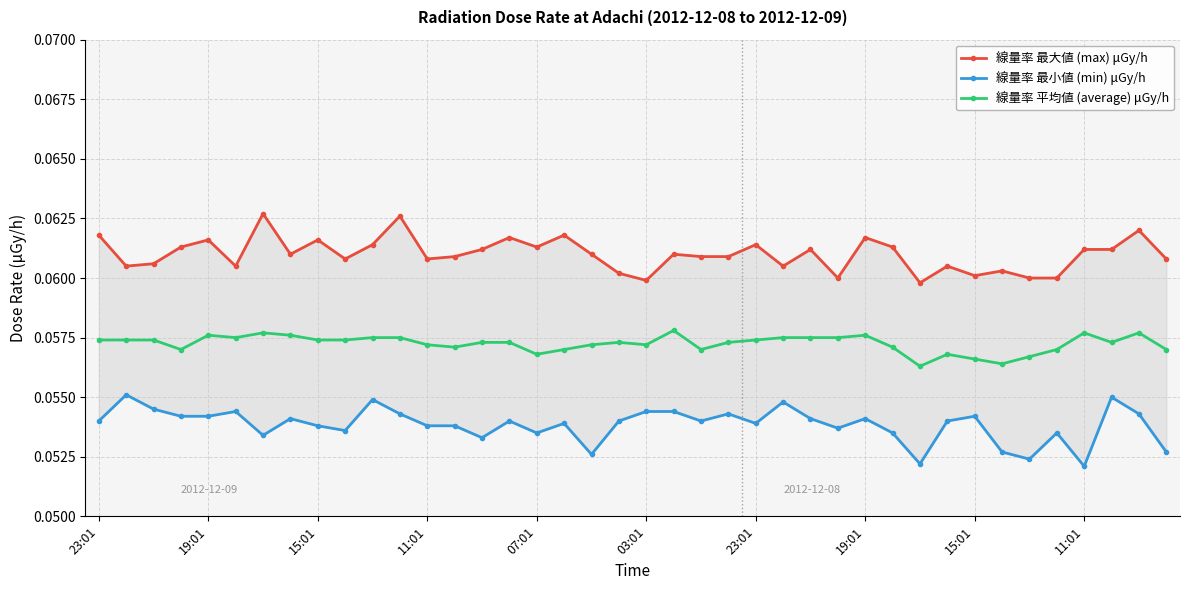

True or false: 線量率 最大値 (max) μGy/h and 線量率 平均値 (average) μGy/h intersect in this chart.

False